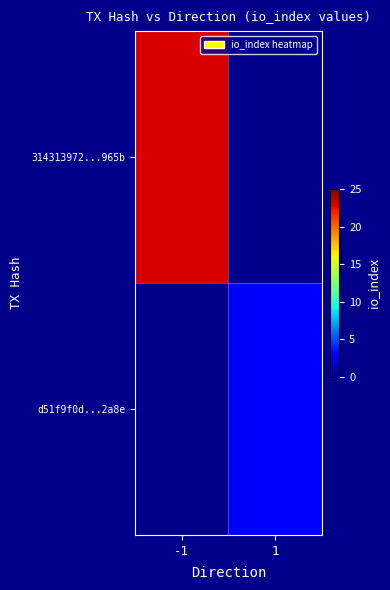

Which label corresponds to the smallest value in the chart?

1